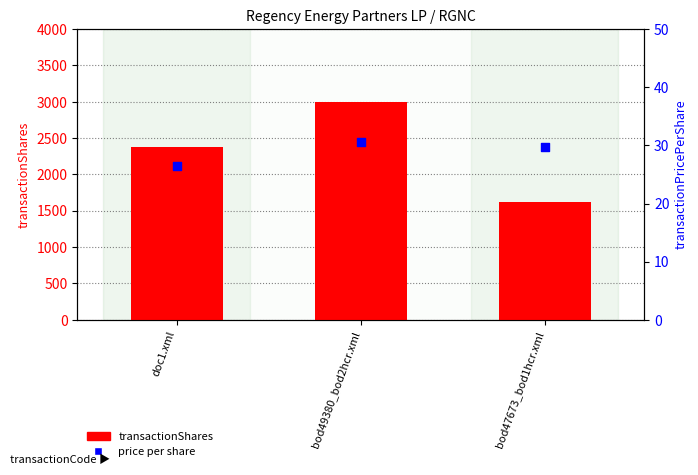

Which series has the largest total across all categories?

transactionShares